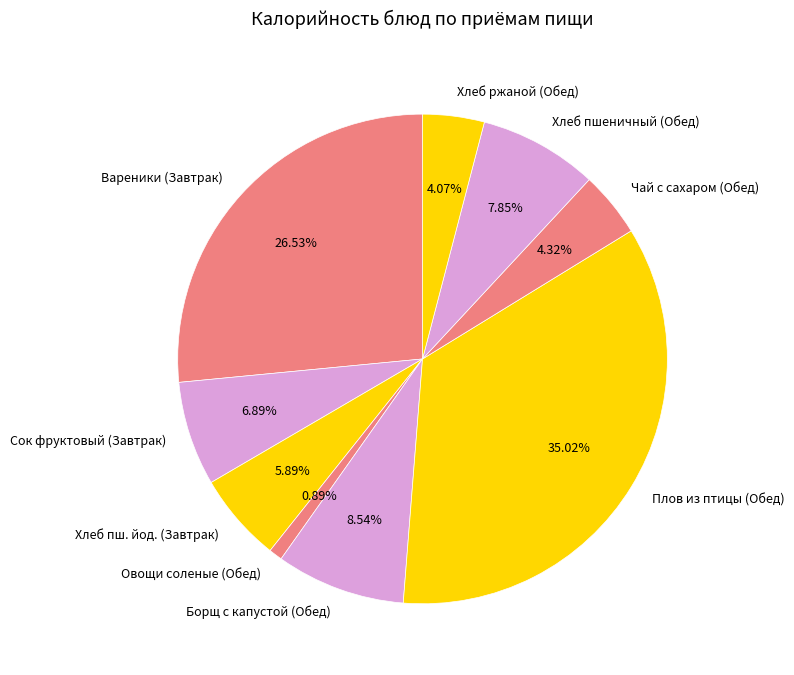

Is it true that Сок фруктовый (Завтрак) is 7% of the pie?

True